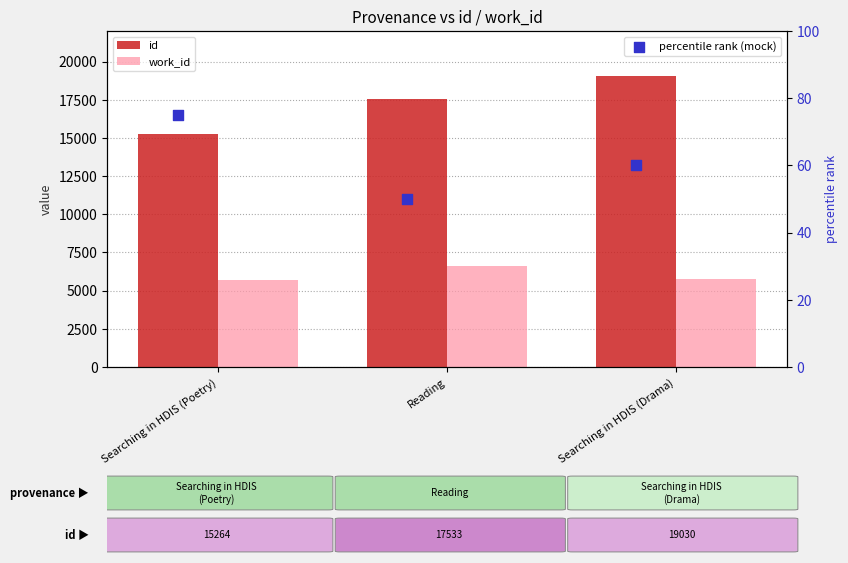

Which series has the largest total across all categories?

id